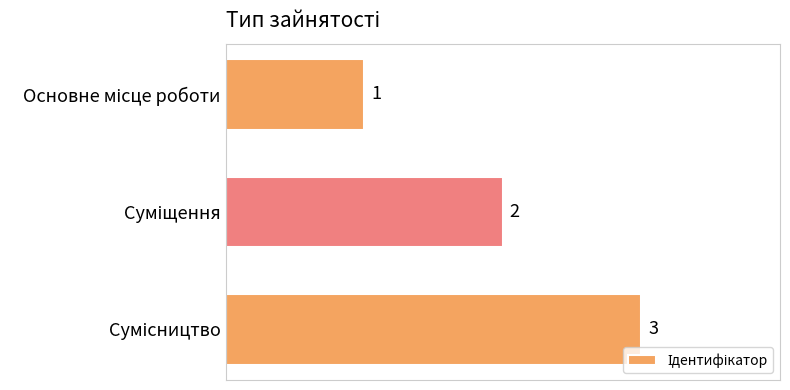

Count the values in the range 1 to 3.

3